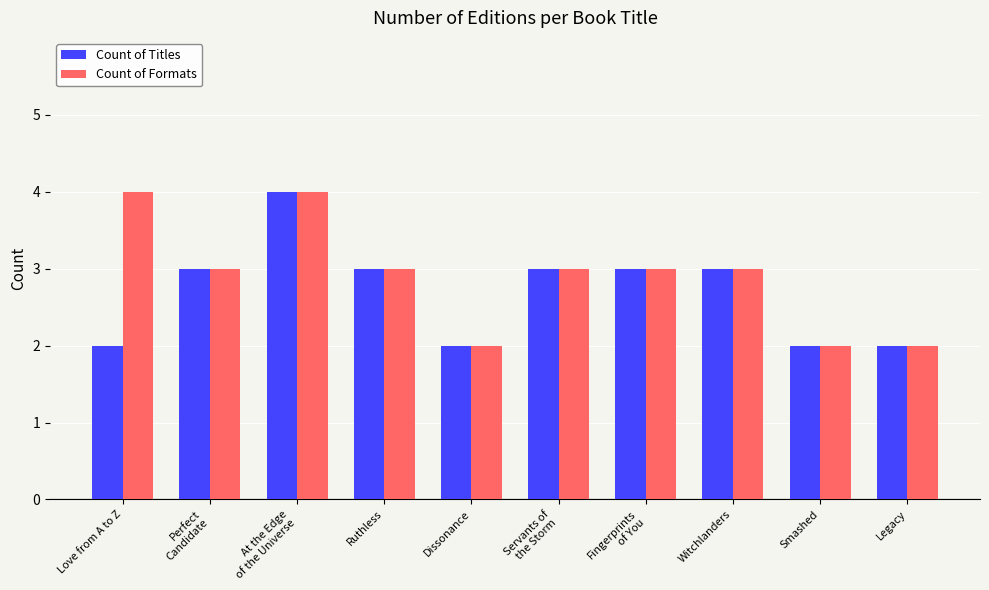

Reading right to left, extract all data points from this chart.

Count of Titles: Legacy=2	Smashed=2	Witchlanders=3	Fingerprints
of You=3	Servants of
the Storm=3	Dissonance=2	Ruthless=3	At the Edge
of the Universe=4	Perfect
Candidate=3	Love from A to Z=2
Count of Formats: Legacy=2	Smashed=2	Witchlanders=3	Fingerprints
of You=3	Servants of
the Storm=3	Dissonance=2	Ruthless=3	At the Edge
of the Universe=4	Perfect
Candidate=3	Love from A to Z=4